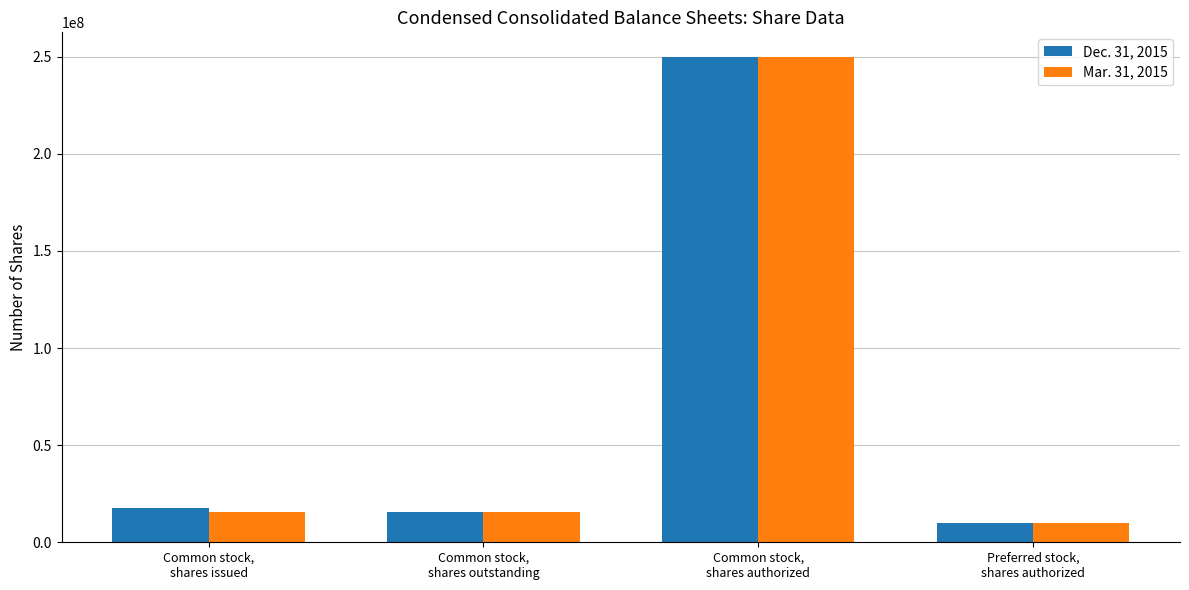

How many categories are shown in the chart?

4